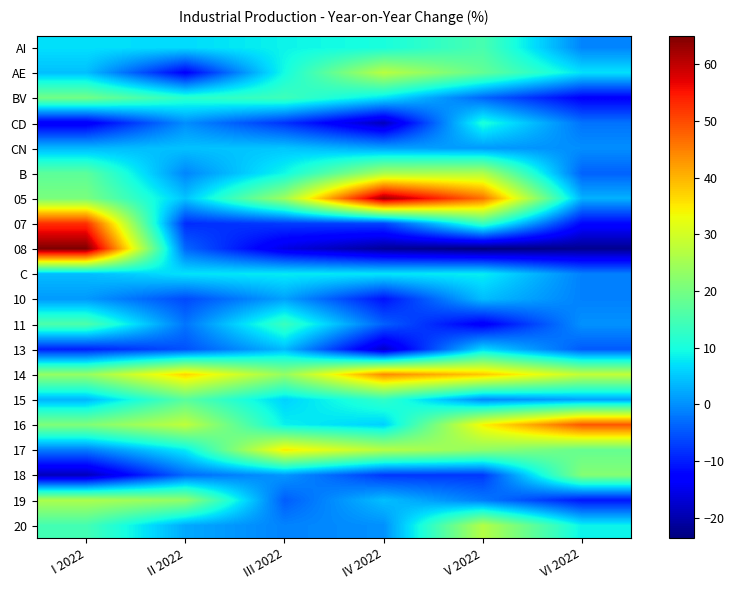

Between I 2022 and V 2022, which series saw the biggest shift?

08